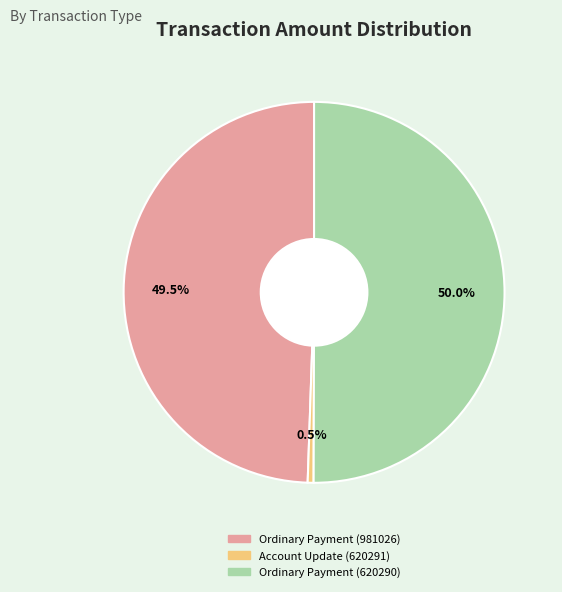

To the nearest percent, what is the average slice percentage?

33%